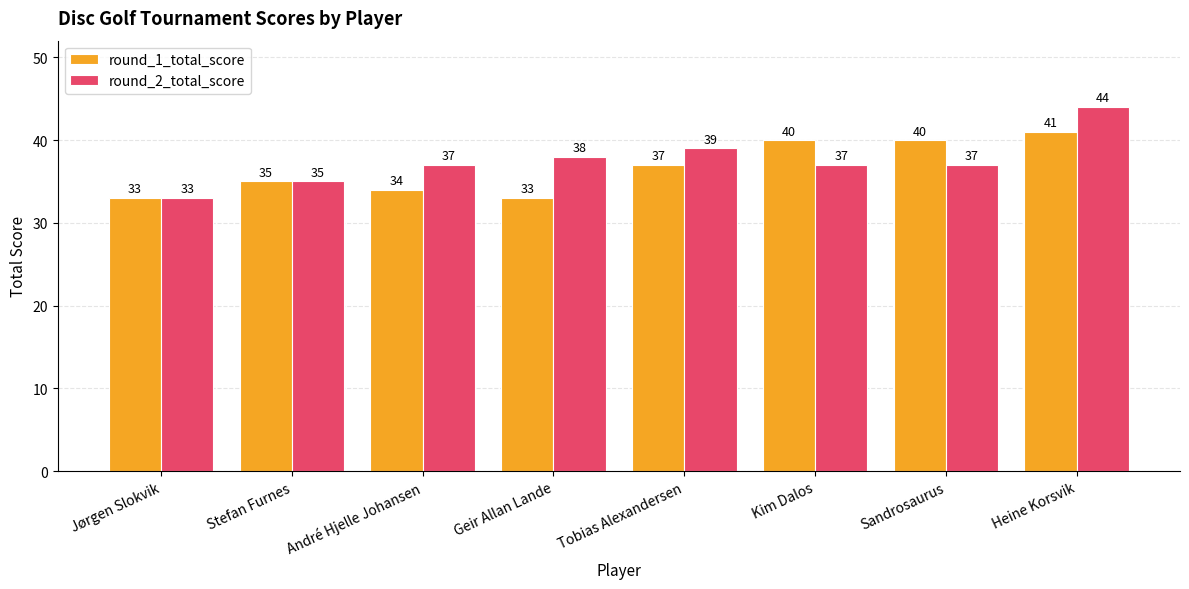

True or false: round_2_total_score has a value of 35 at Stefan Furnes.

True